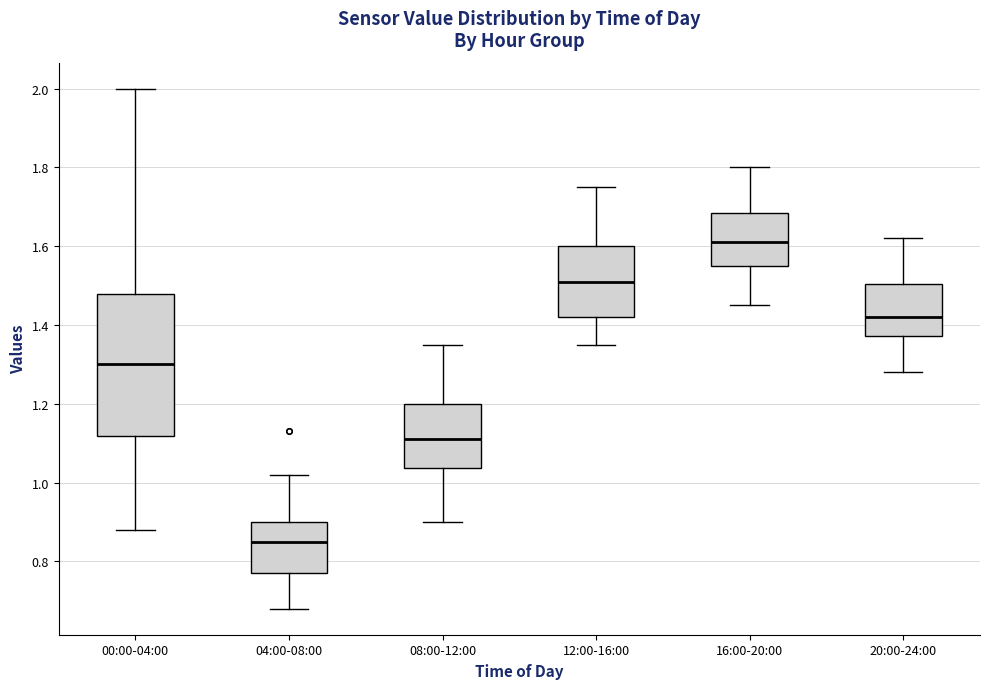

Which box's median line is the highest?

16:00-20:00